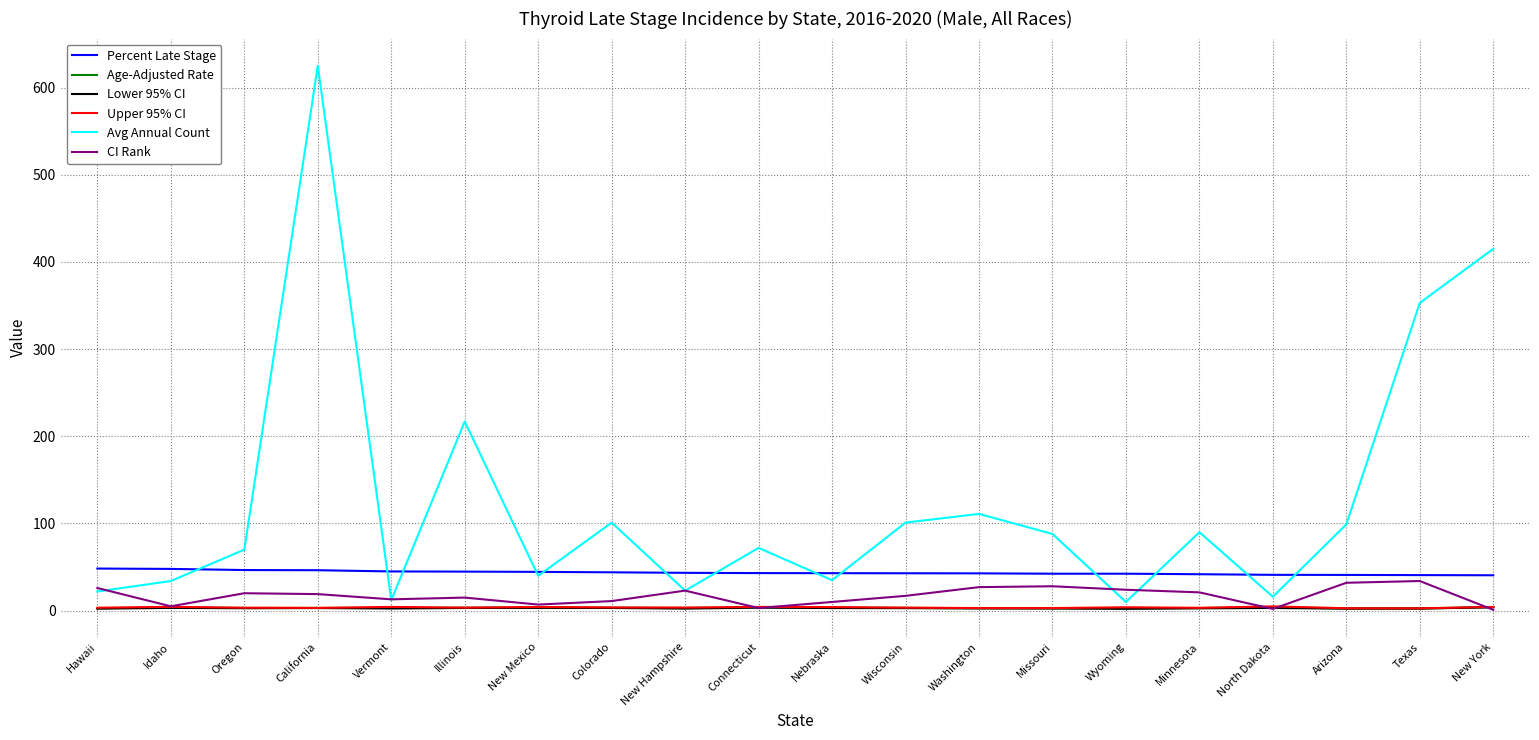

True or false: Avg Annual Count and Upper 95% CI cross at least once.

False